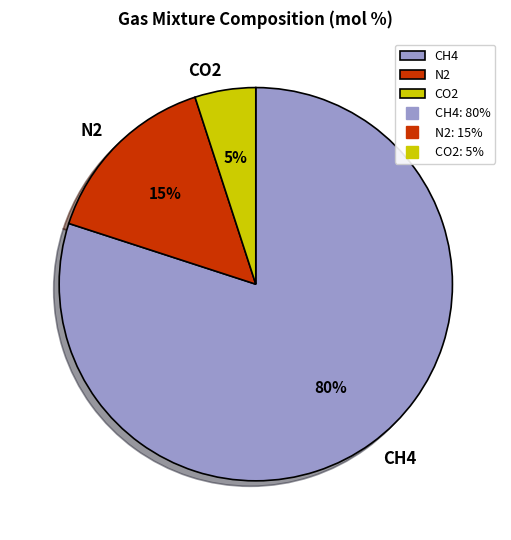

What is the majority slice?

CH4